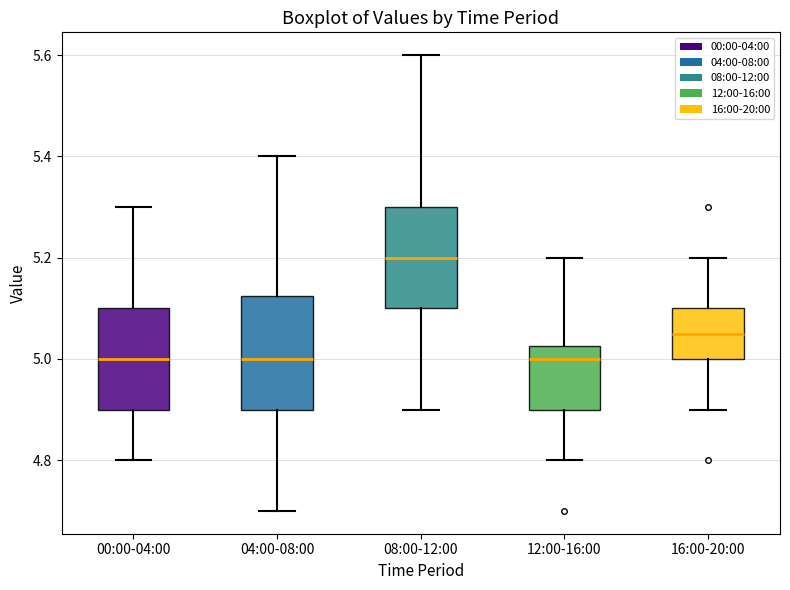

Which box is the tallest, from its lower edge to its upper edge?

04:00-08:00